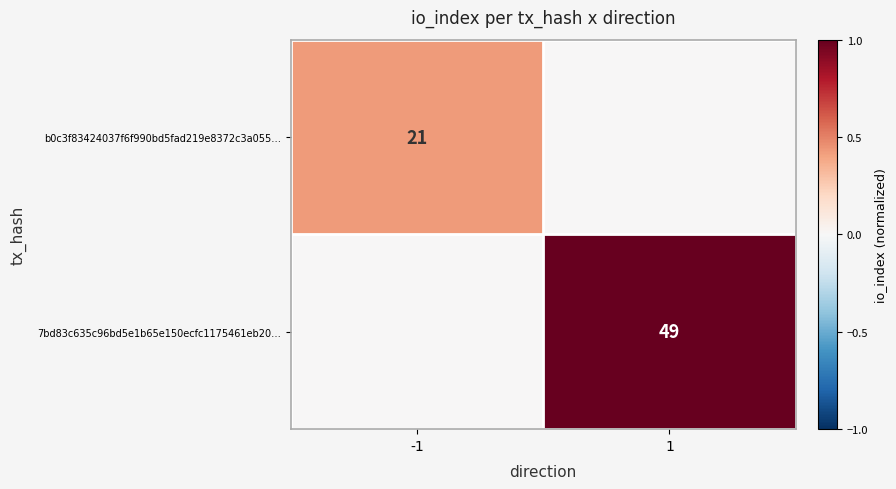

The 7bd83c635c96bd5e1b65e150ecfc1175461eb20… series shows 49 at 1. True or false?

True